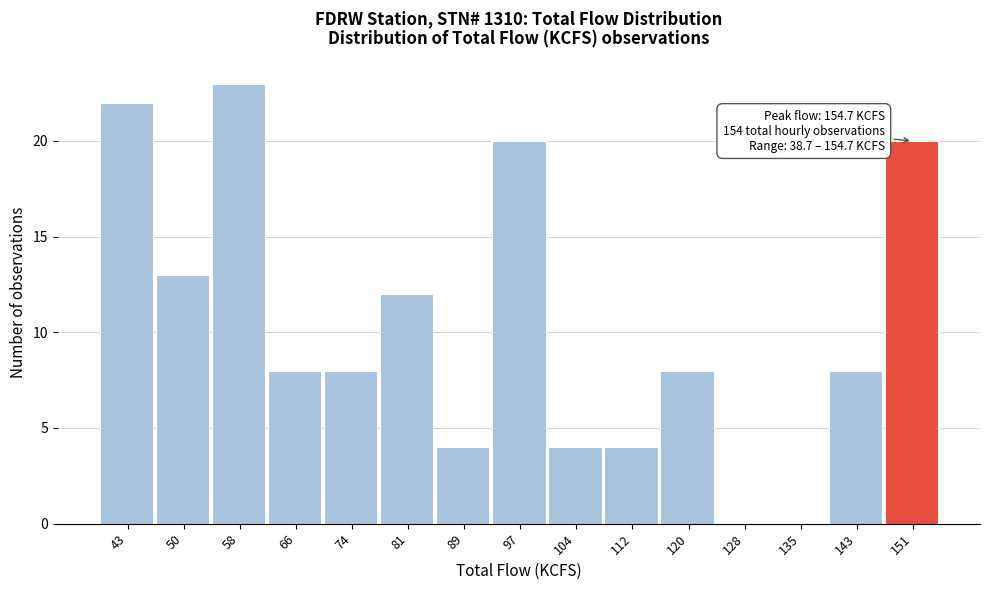

Over which range of the x-axis is the bar tallest?

54 to 62